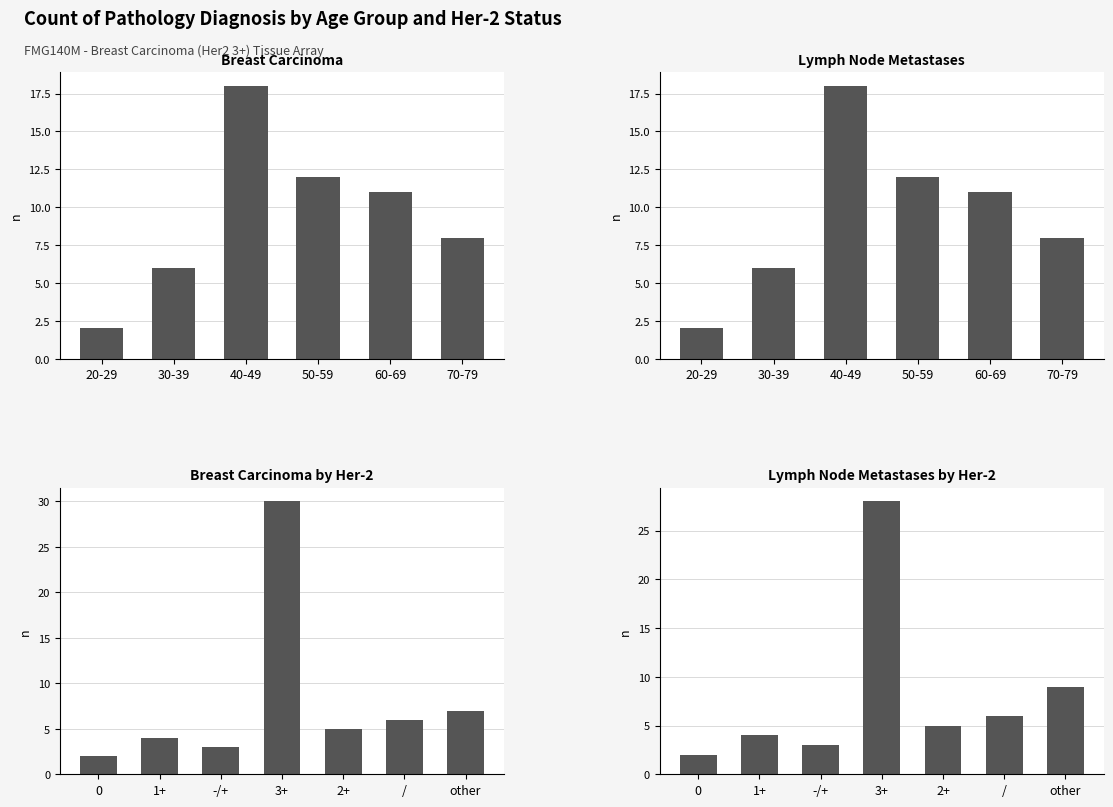

Is the value of Lymph node metastases at 2+ greater than the value of Breast carcinoma at 3+?

No